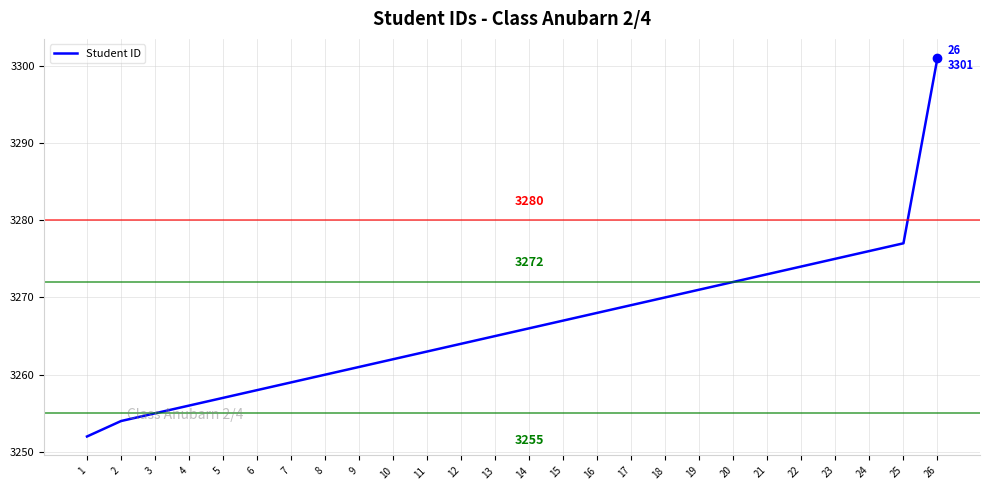

The value at 7 is 3259. True or false?

True